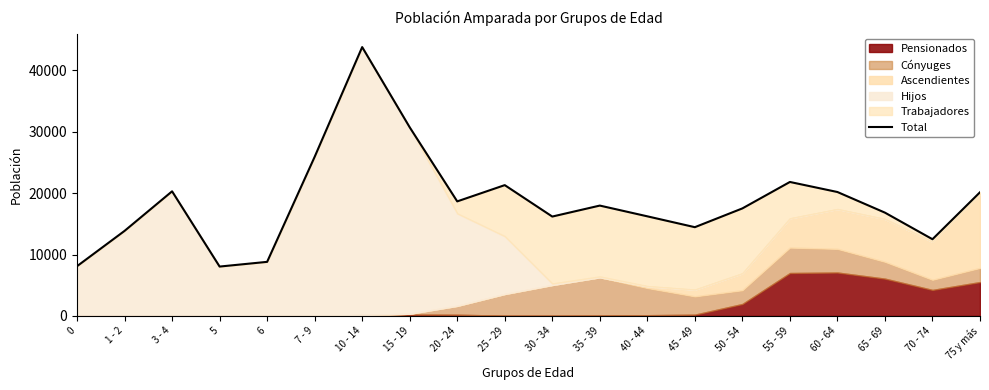

How many interior local valleys (lower than both neighbors) does the data have?

5